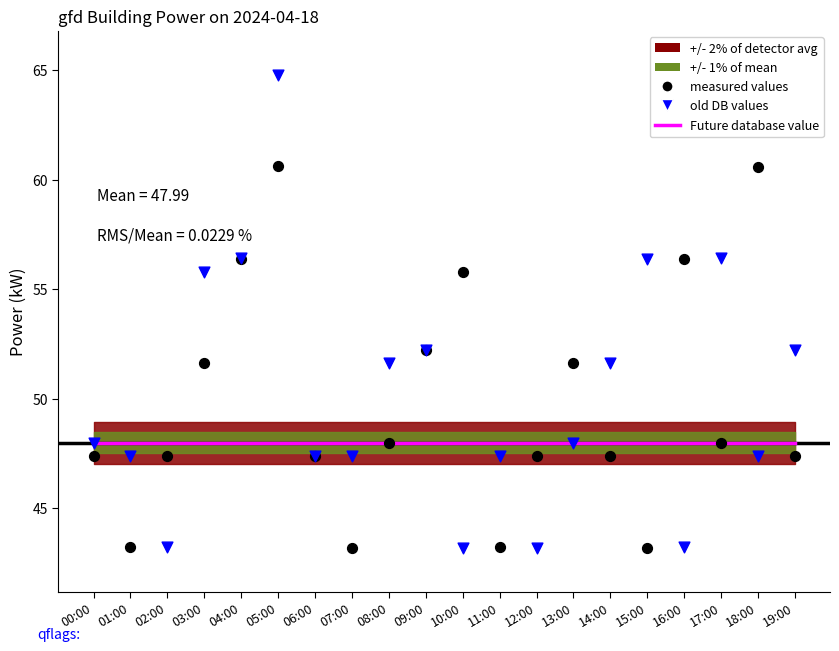

At which category is the sum across all series the highest?

05:00